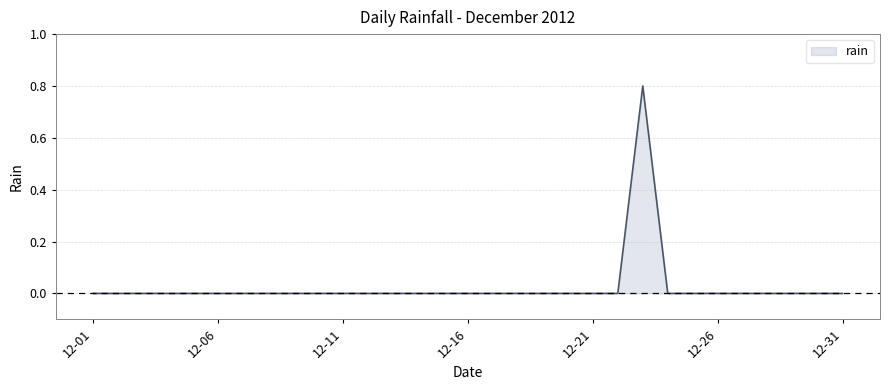

How many lines are shown in the chart?

1